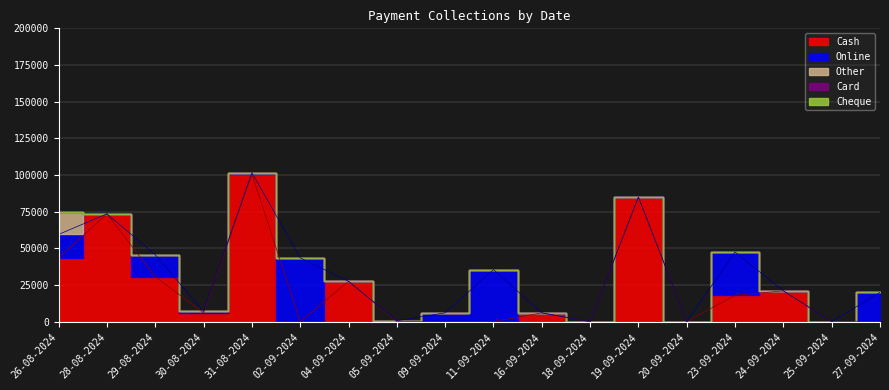

What is the label of the 14th point from the left?

20-09-2024